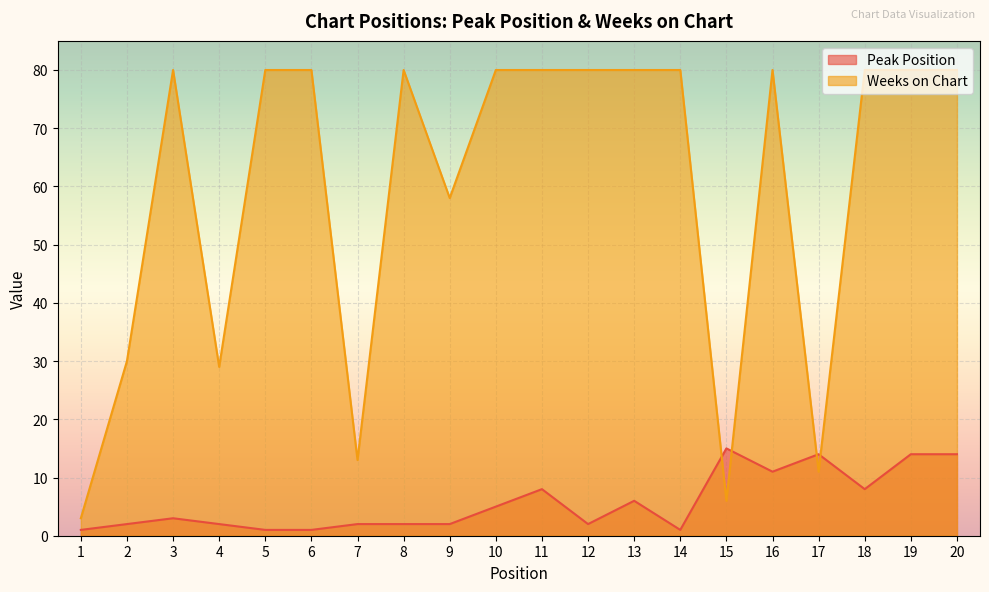

The value of Weeks on Chart at 12 is 104. True or false?

False